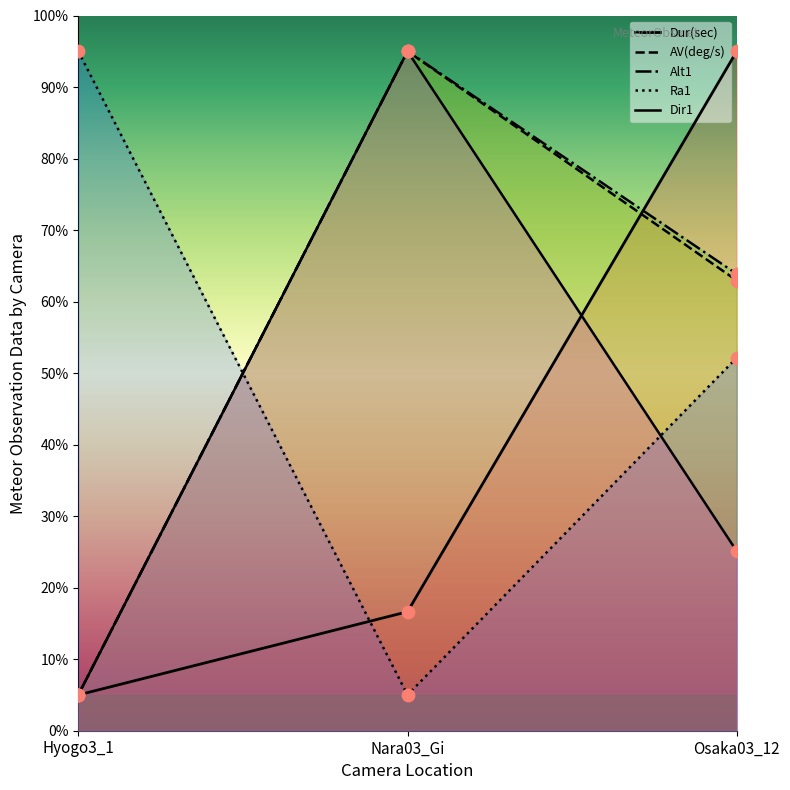

Which series has the largest total across all categories?

Alt1